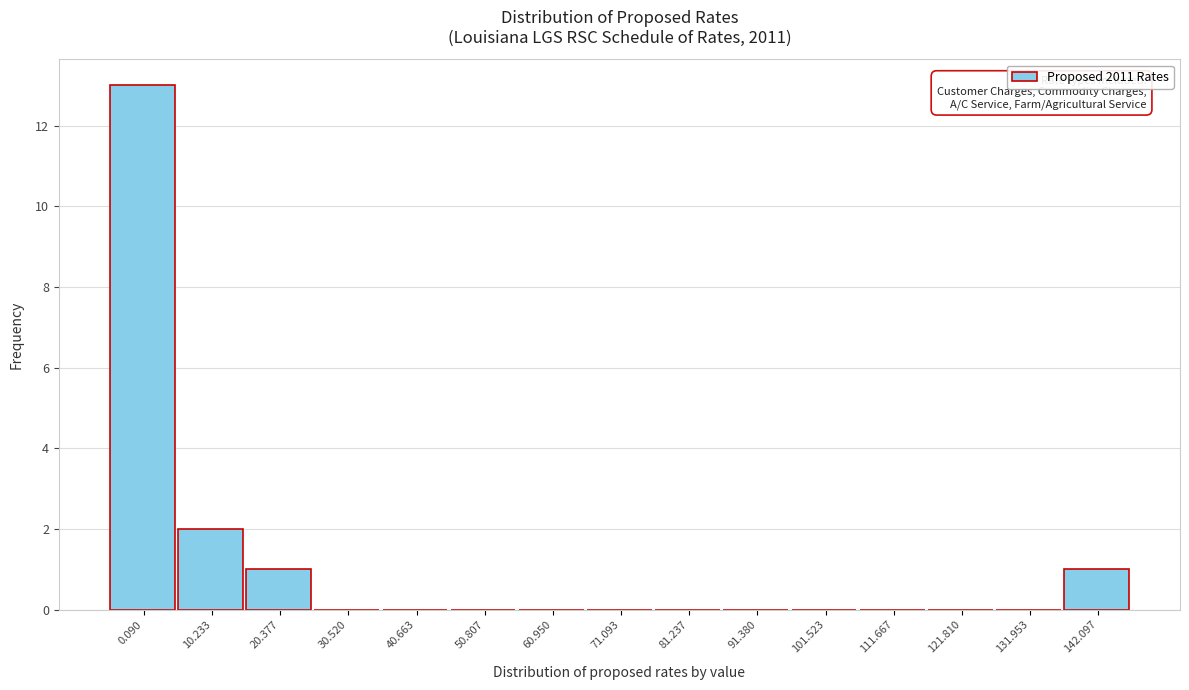

Reading right to left, extract all data points from this chart.

142.097=1	131.953=0	121.810=0	111.667=0	101.523=0	91.380=0	81.237=0	71.093=0	60.950=0	50.807=0	40.663=0	30.520=0	20.377=1	10.233=2	0.090=13